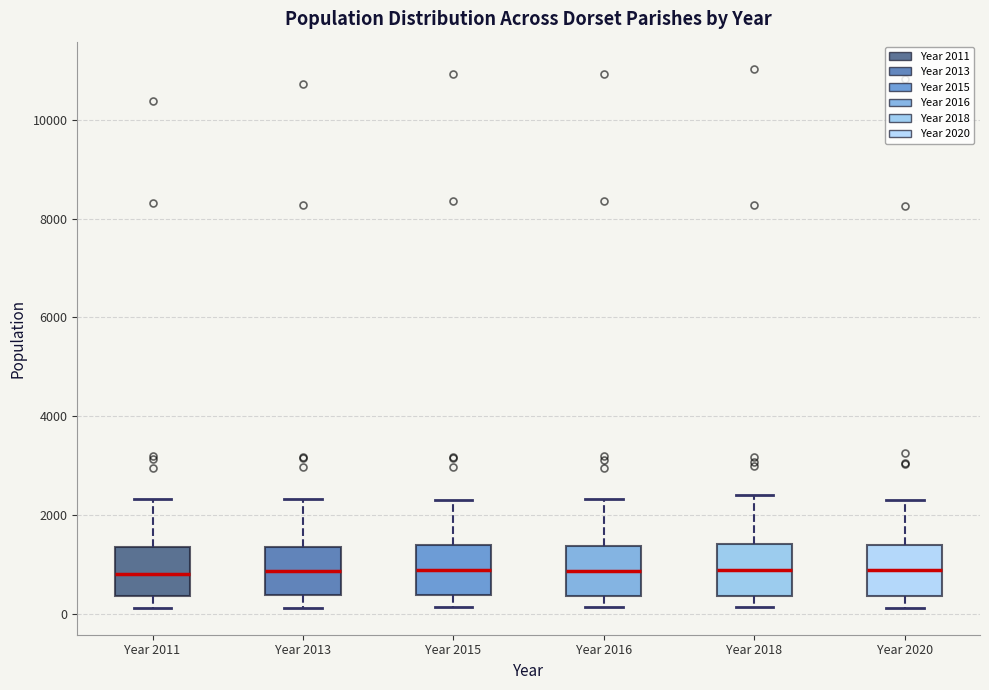

Reading left to right, read every box against the y-axis: the position of its median line, the range the box covers, and the ends of its whiskers. The values are not printed on the chart, so give them approximately, as read against the axis.

Year 2011: median 800, box 400 to 1400, whiskers 200 to 2400
Year 2013: median 800, box 400 to 1400, whiskers 200 to 2400
Year 2015: median 800, box 400 to 1400, whiskers 200 to 2400
Year 2016: median 800, box 400 to 1400, whiskers 200 to 2400
Year 2018: median 800, box 400 to 1400, whiskers 200 to 2400
Year 2020: median 800, box 400 to 1400, whiskers 200 to 2200